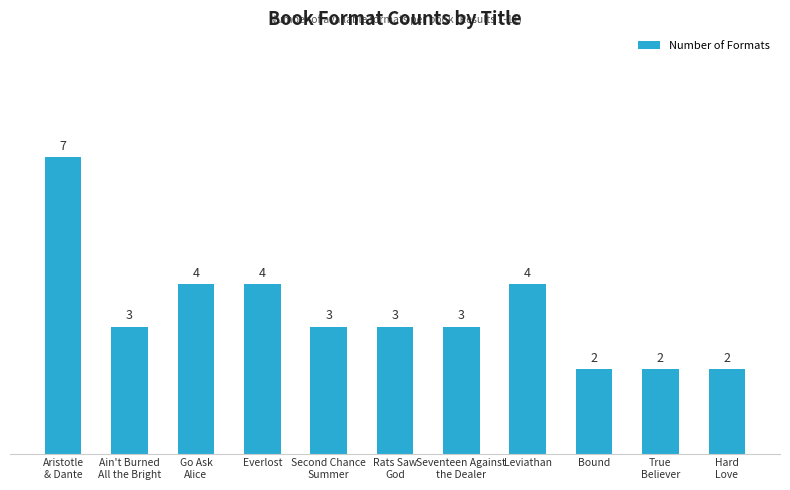

What position from the right is Ain't Burned
All the Bright?

10